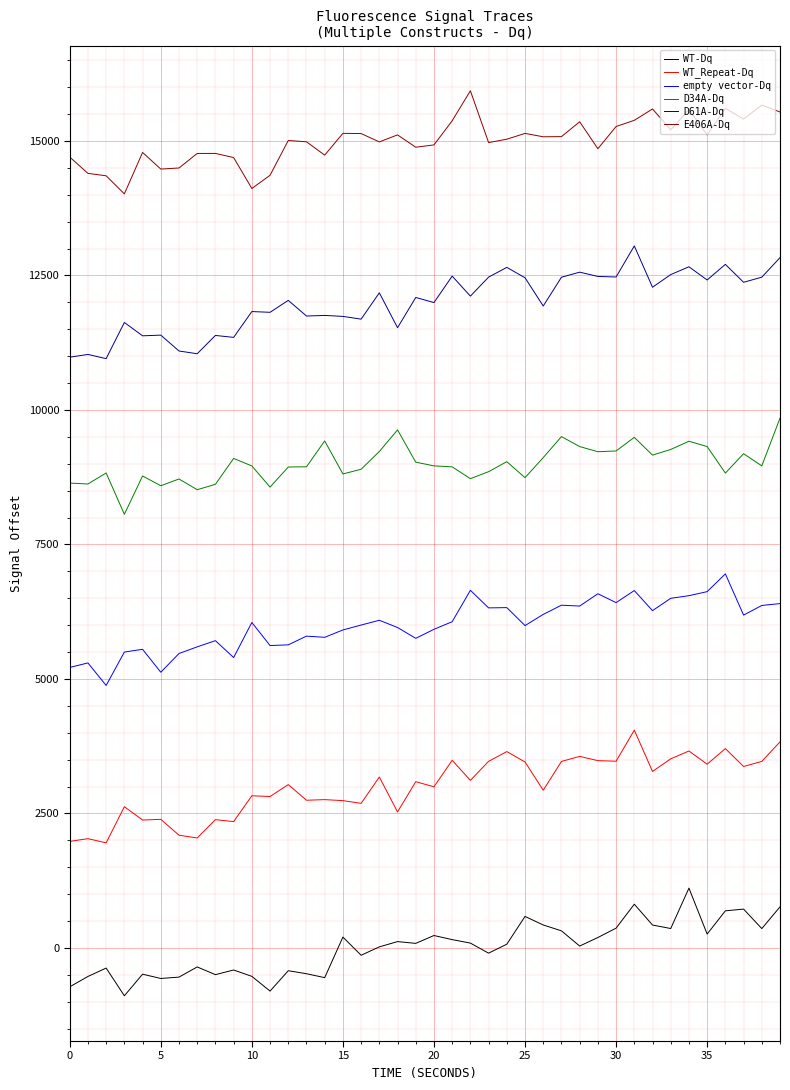

True or false: WT_Repeat-Dq and D34A-Dq cross at least once.

False